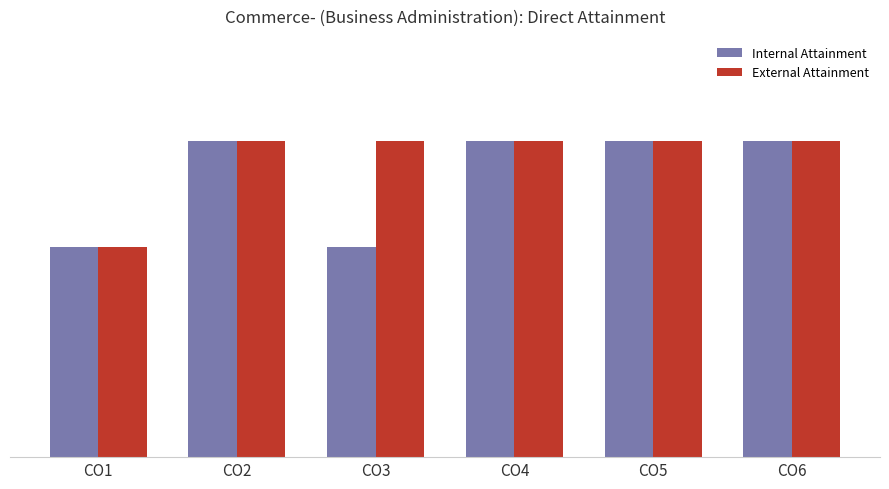

Does the chart contain stacked bars?

No